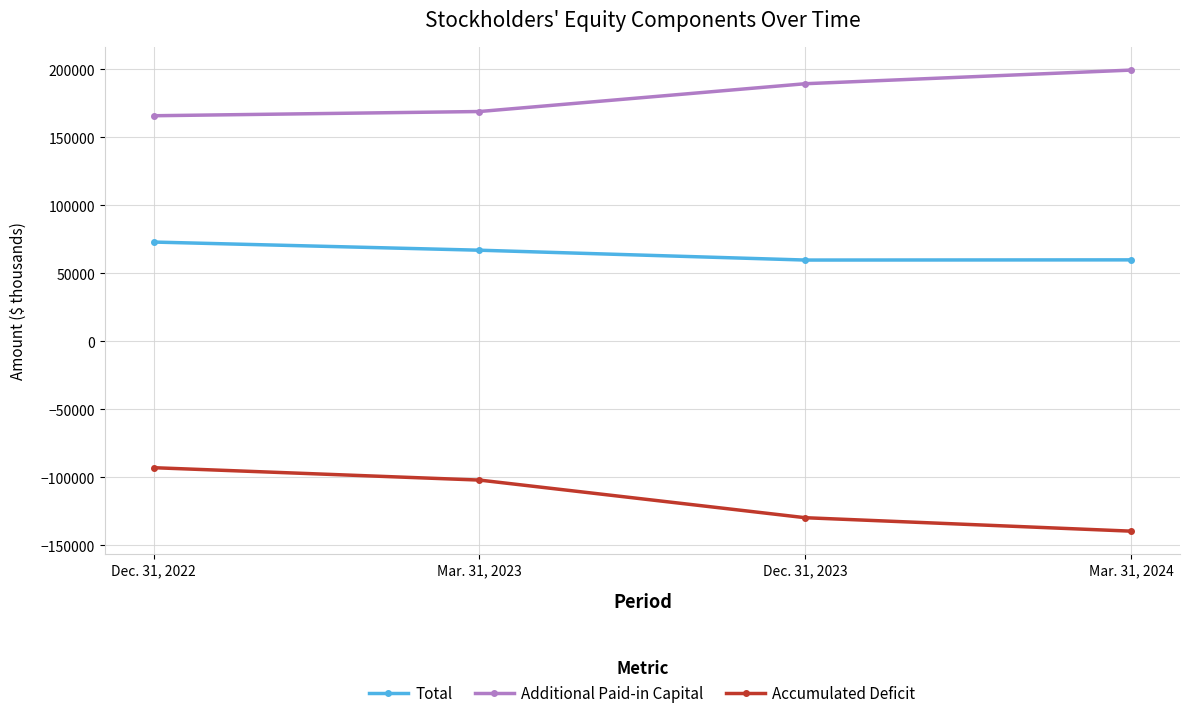

What is the difference between the maximum and second lowest values in the Total series?

13098